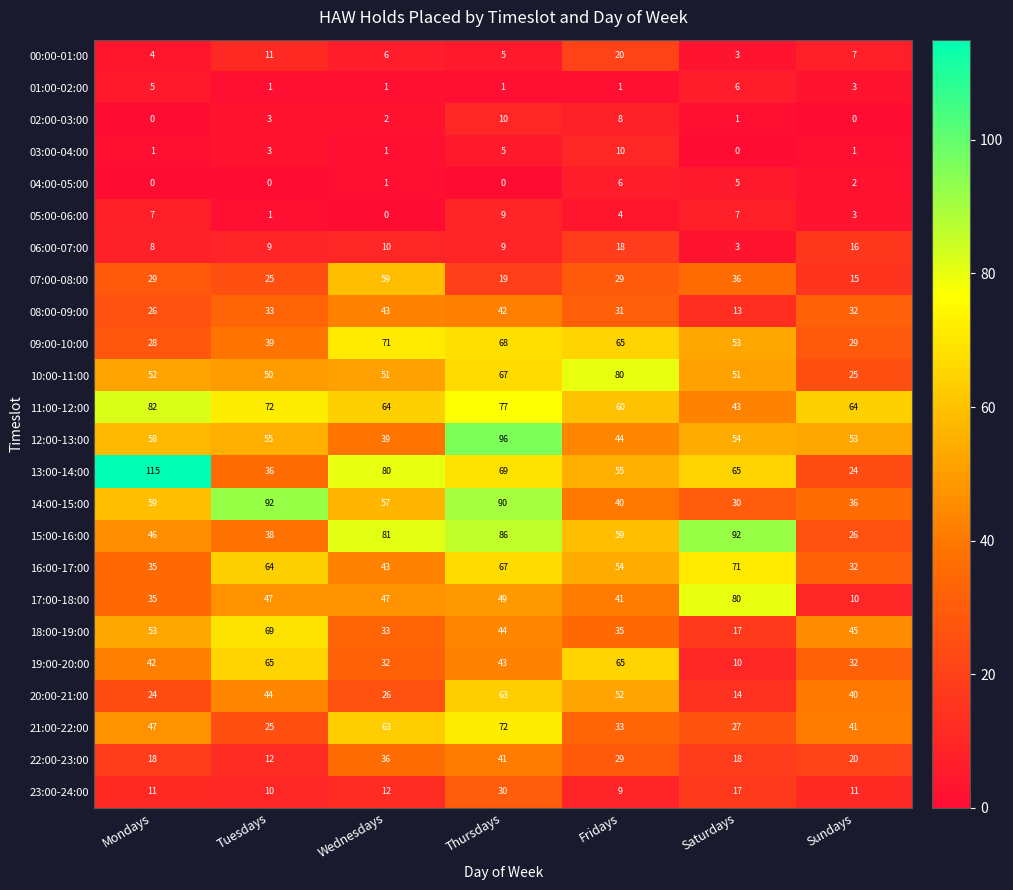

Between Tuesdays and Wednesdays, which series saw the biggest shift?

13:00-14:00